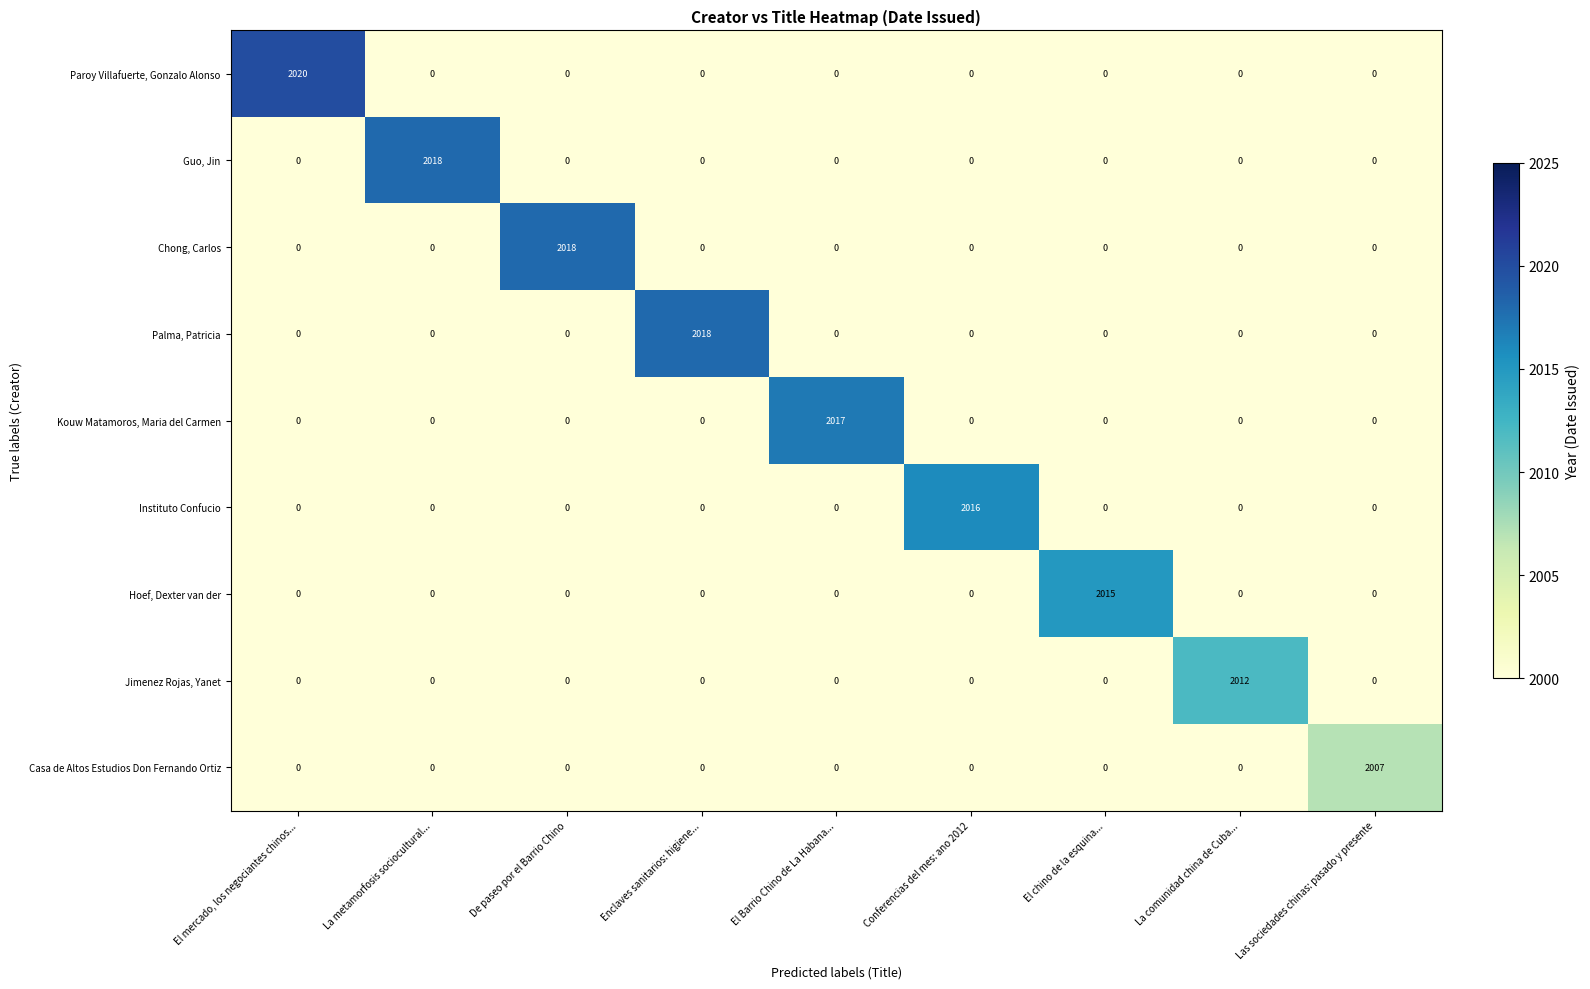

What is the maximum value shown in the chart?

2020